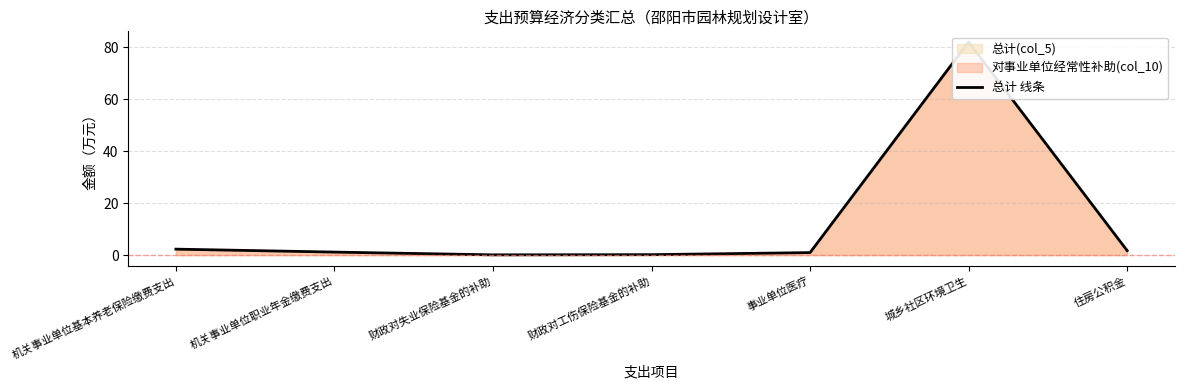

Is it true that the value at 住房公积金 is 0.7?

False